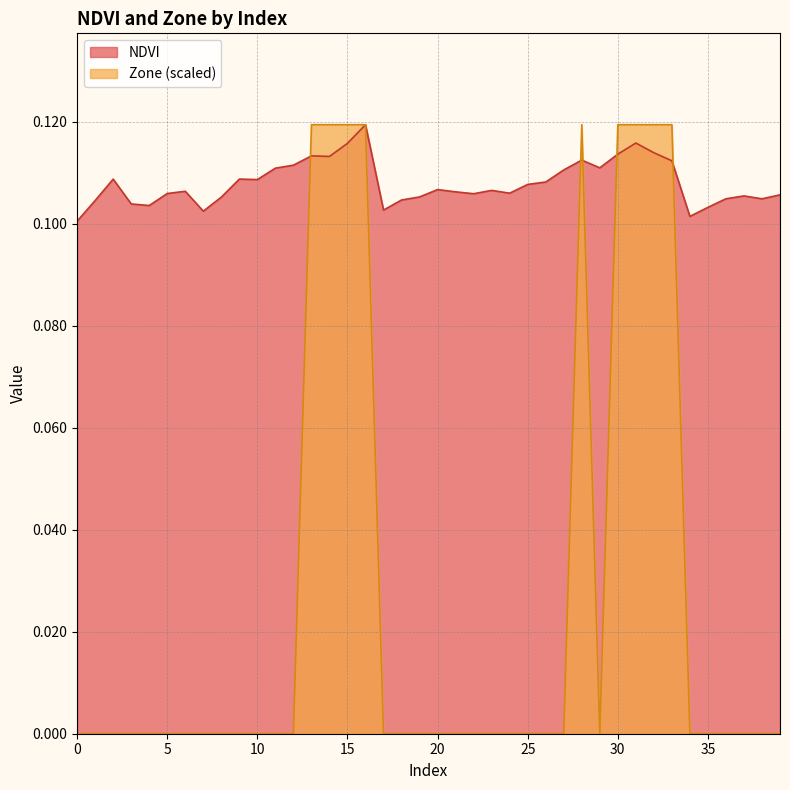

What are all the series names shown in the legend?

NDVI, Zone (scaled)